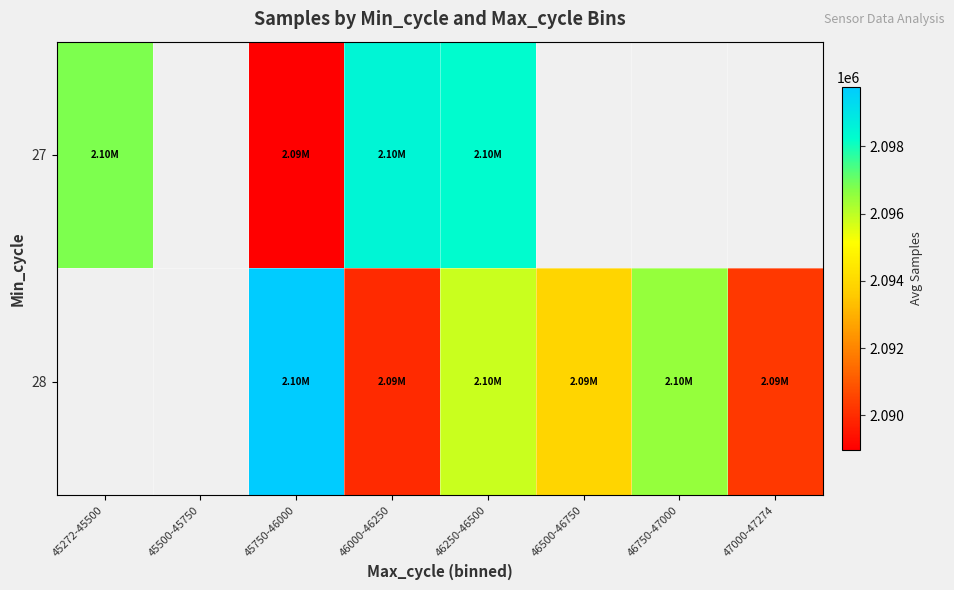

What is the difference between the maximum and minimum values in the 27 series?

9523.0